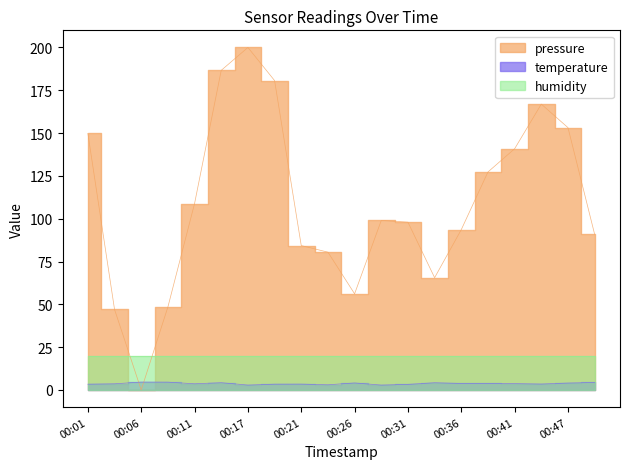

At which label is temperature closest to 3?

00:24